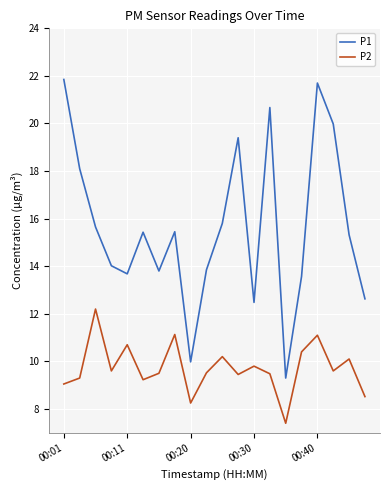

Which series has the largest total across all categories?

P1